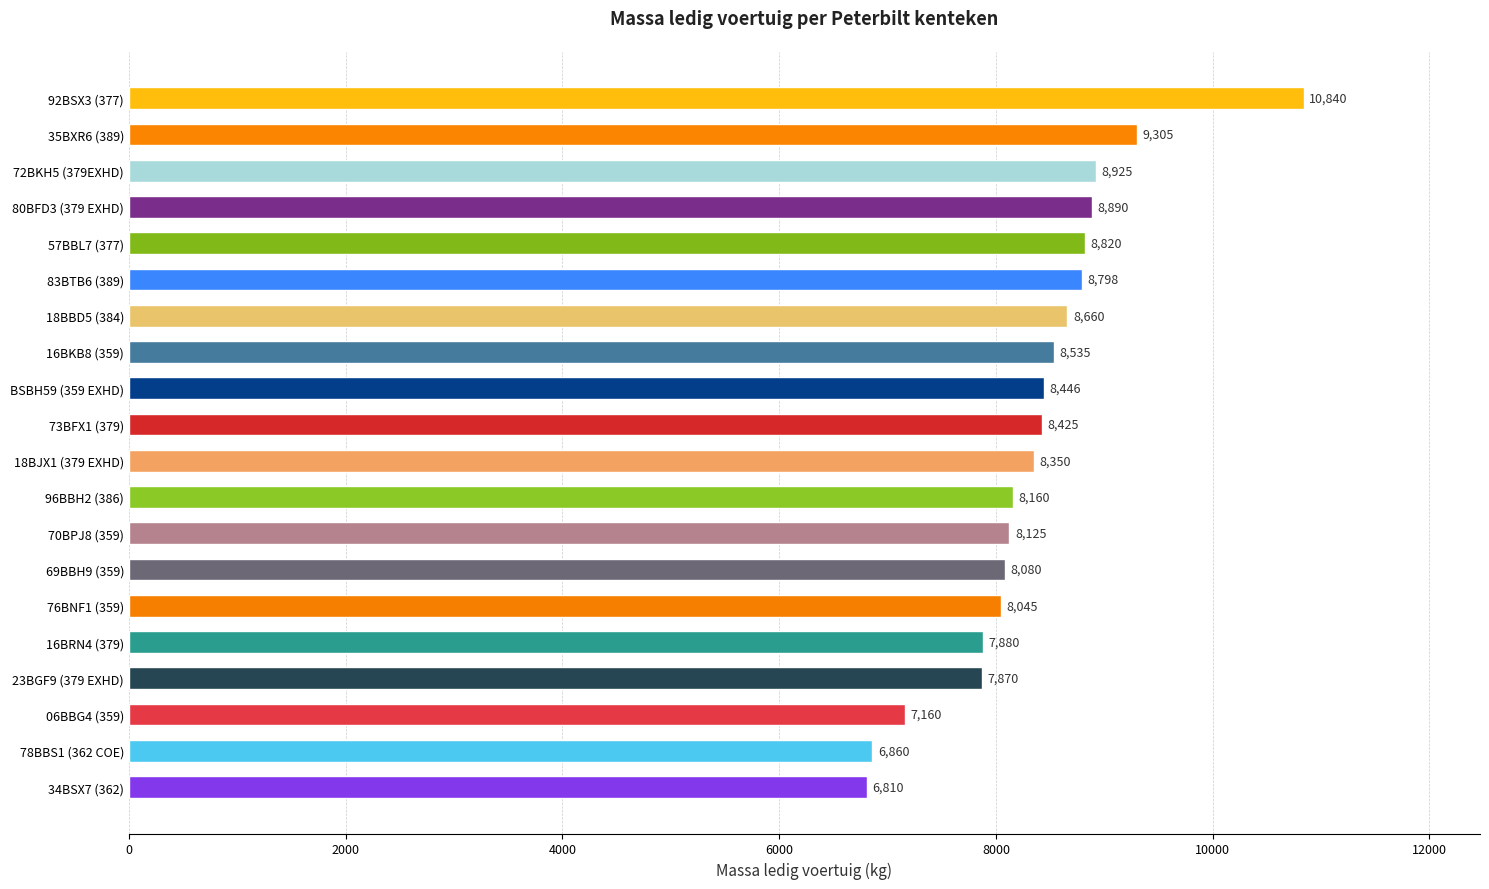

Between 96BBH2 (386) and 18BJX1 (379 EXHD), which is larger?

18BJX1 (379 EXHD)